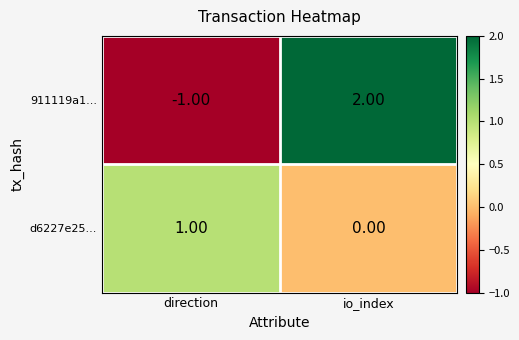

List the series in order of their peak value, highest first.

911119a1..., d6227e25...